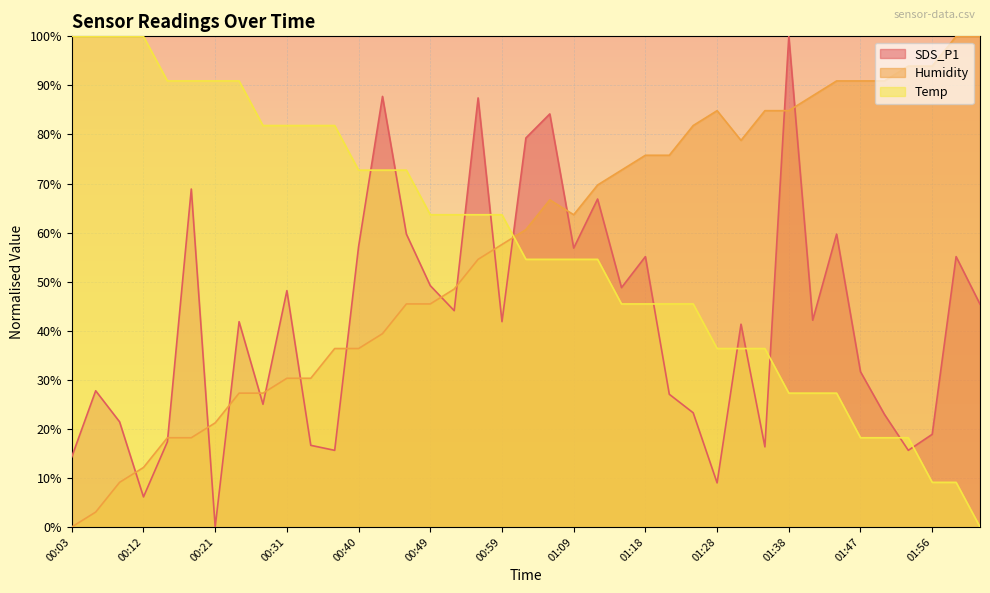

How many interior local peaks does the SDS_P1 series have?

13